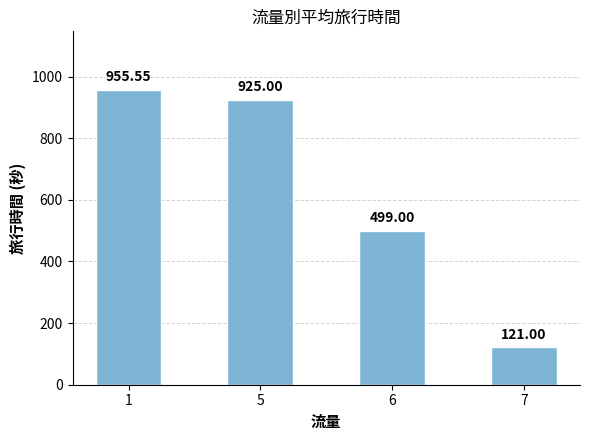

Rank the categories by value from highest to lowest.

1, 5, 6, 7